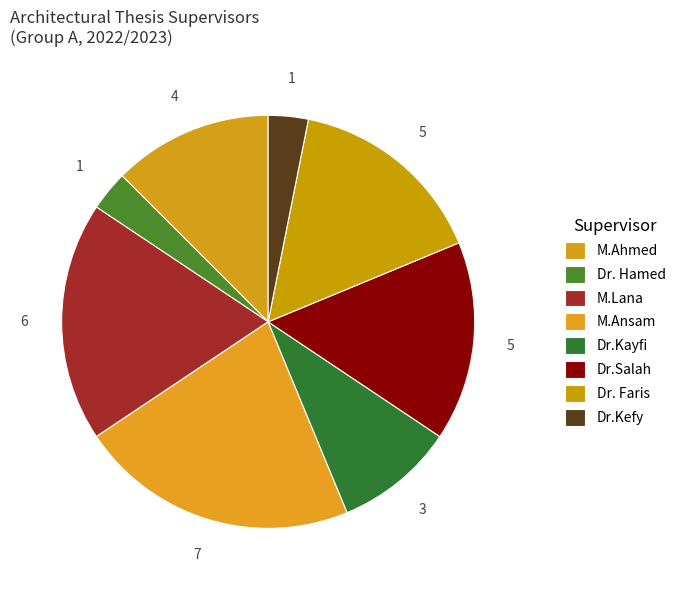

Between Dr.Kefy and Dr.Salah, which is larger?

Dr.Salah